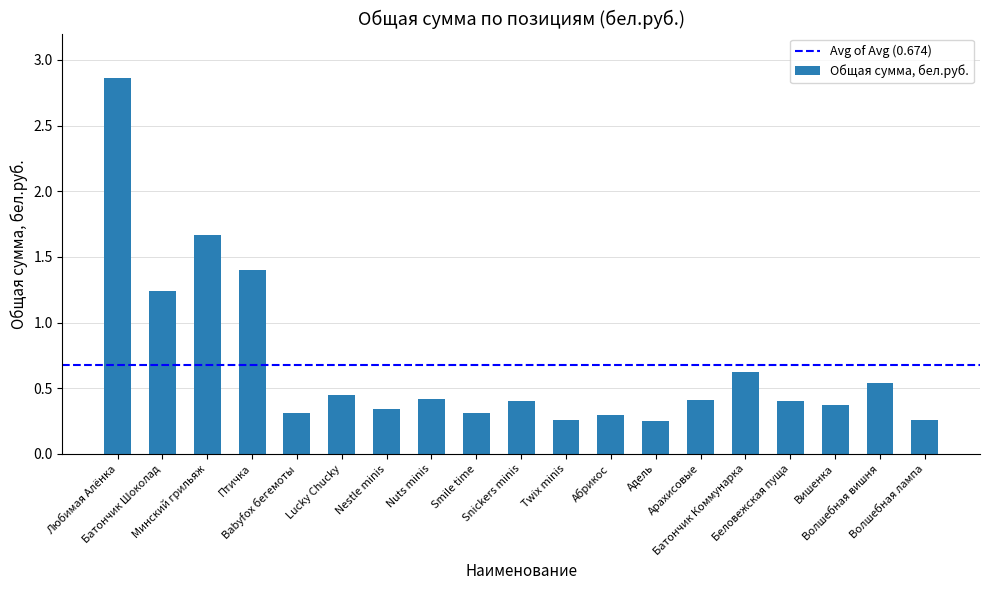

What is the difference between the second highest and second lowest values?

1.4